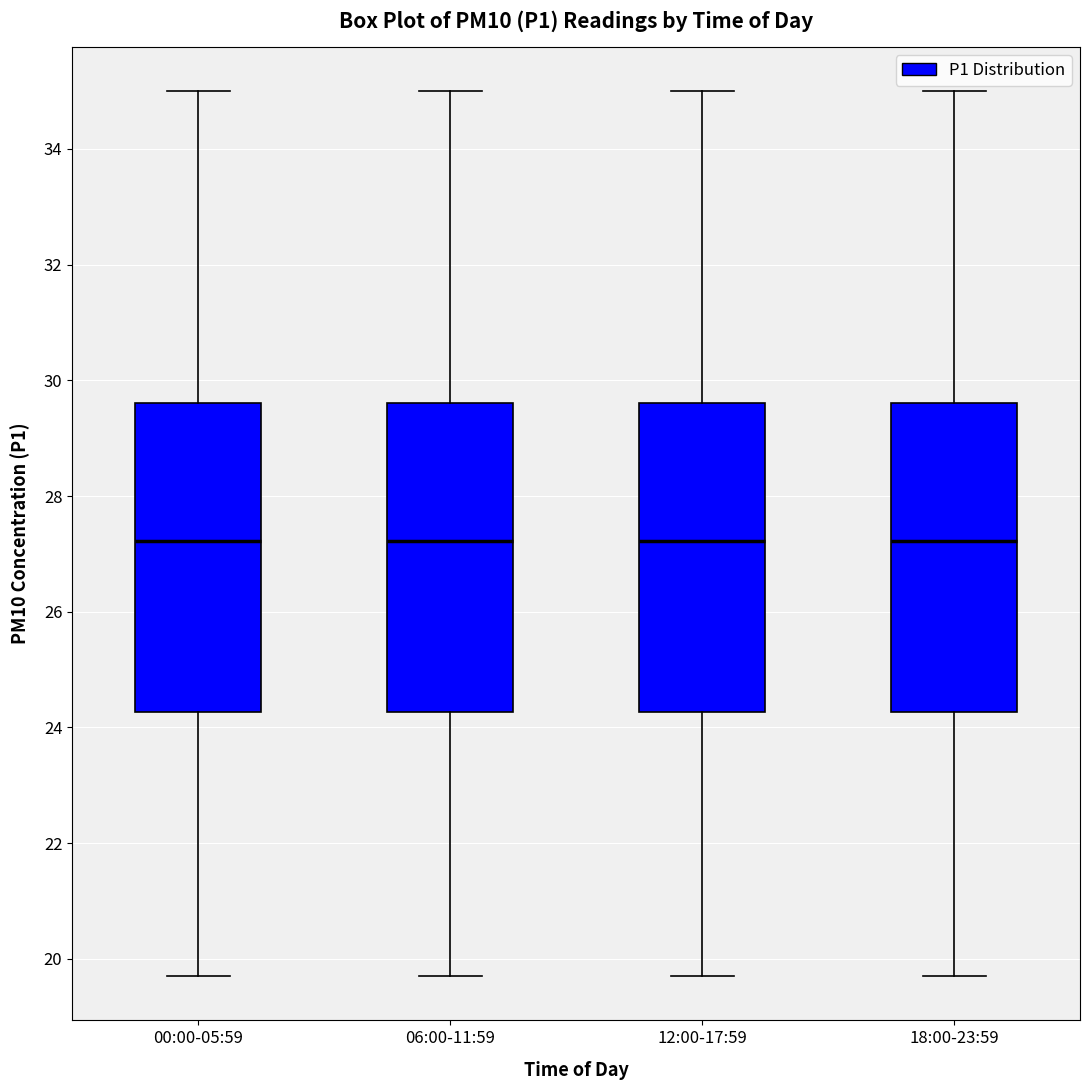

Reading left to right, read every box against the y-axis: the position of its median line, the range the box covers, and the ends of its whiskers. The values are not printed on the chart, so give them approximately, as read against the axis.

00:00-05:59: median 27.2, box 24.2 to 29.6, whiskers 19.8 to 35.0
06:00-11:59: median 27.2, box 24.2 to 29.6, whiskers 19.8 to 35.0
12:00-17:59: median 27.2, box 24.2 to 29.6, whiskers 19.8 to 35.0
18:00-23:59: median 27.2, box 24.2 to 29.6, whiskers 19.8 to 35.0